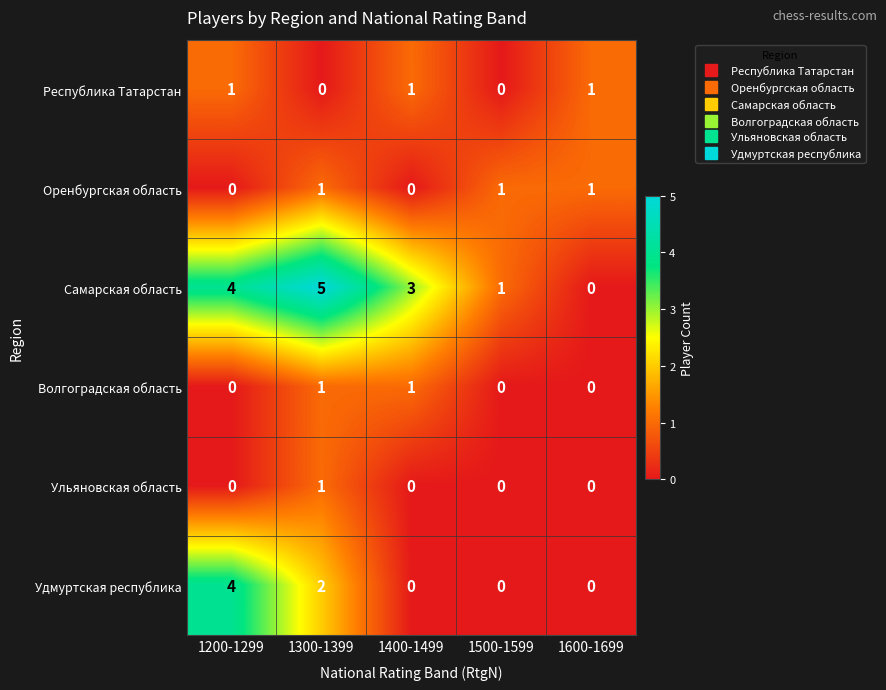

Which series has the largest total across all categories?

Самарская область